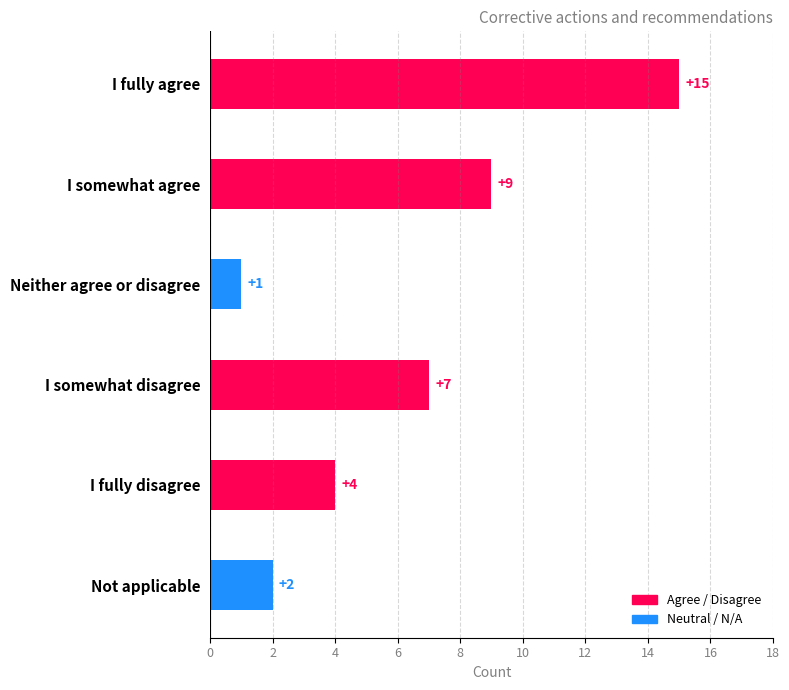

Which label corresponds to the smallest value in the chart?

Neither agree or disagree